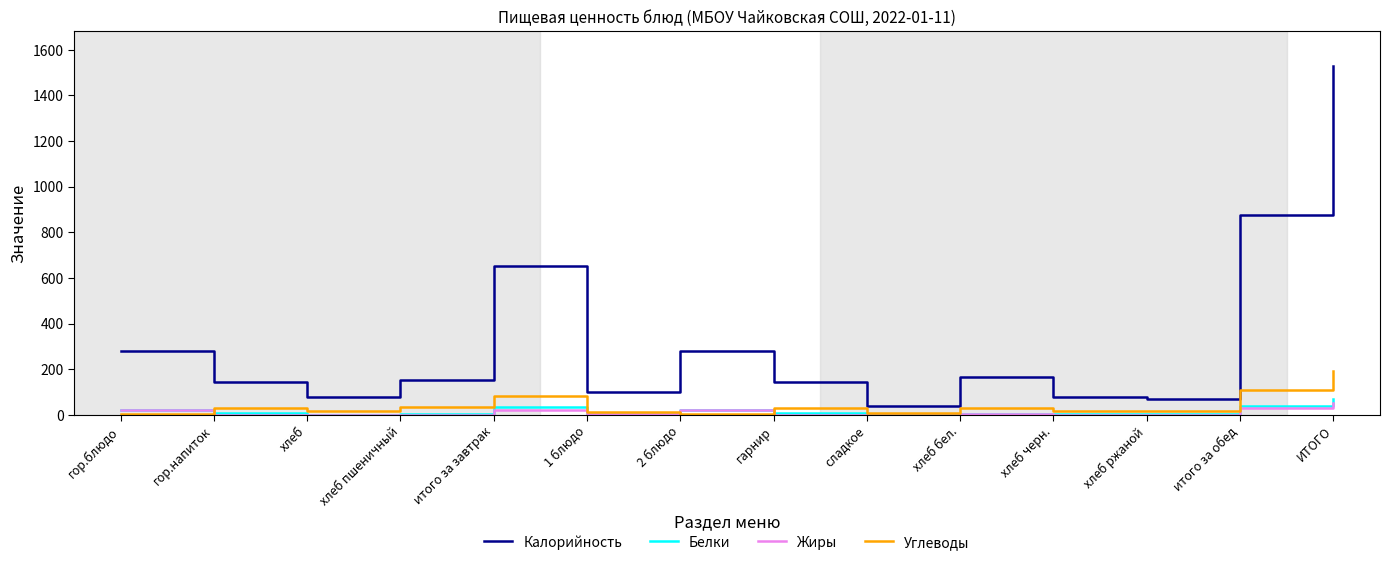

True or false: Жиры and Калорийность intersect in this chart.

False